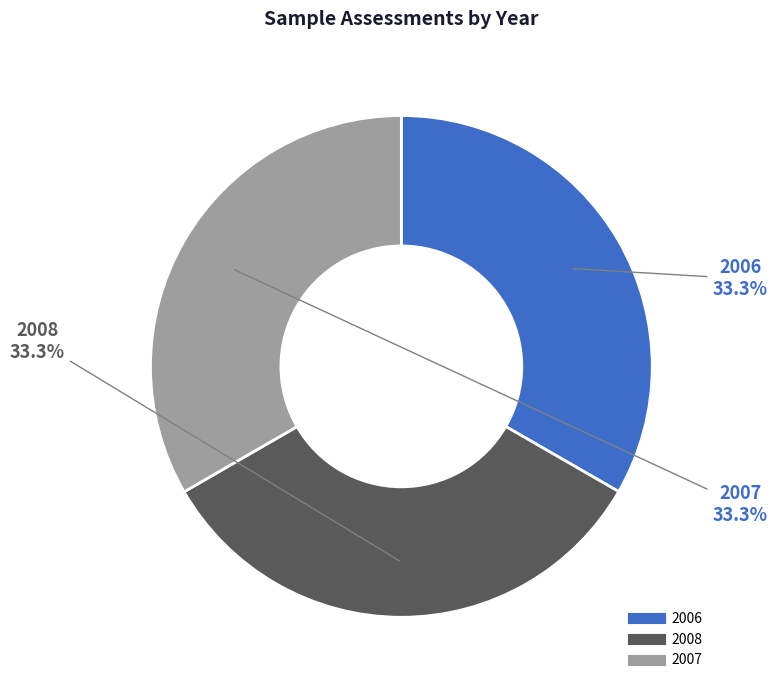

What portion of the pie excludes 2007?

66.7%